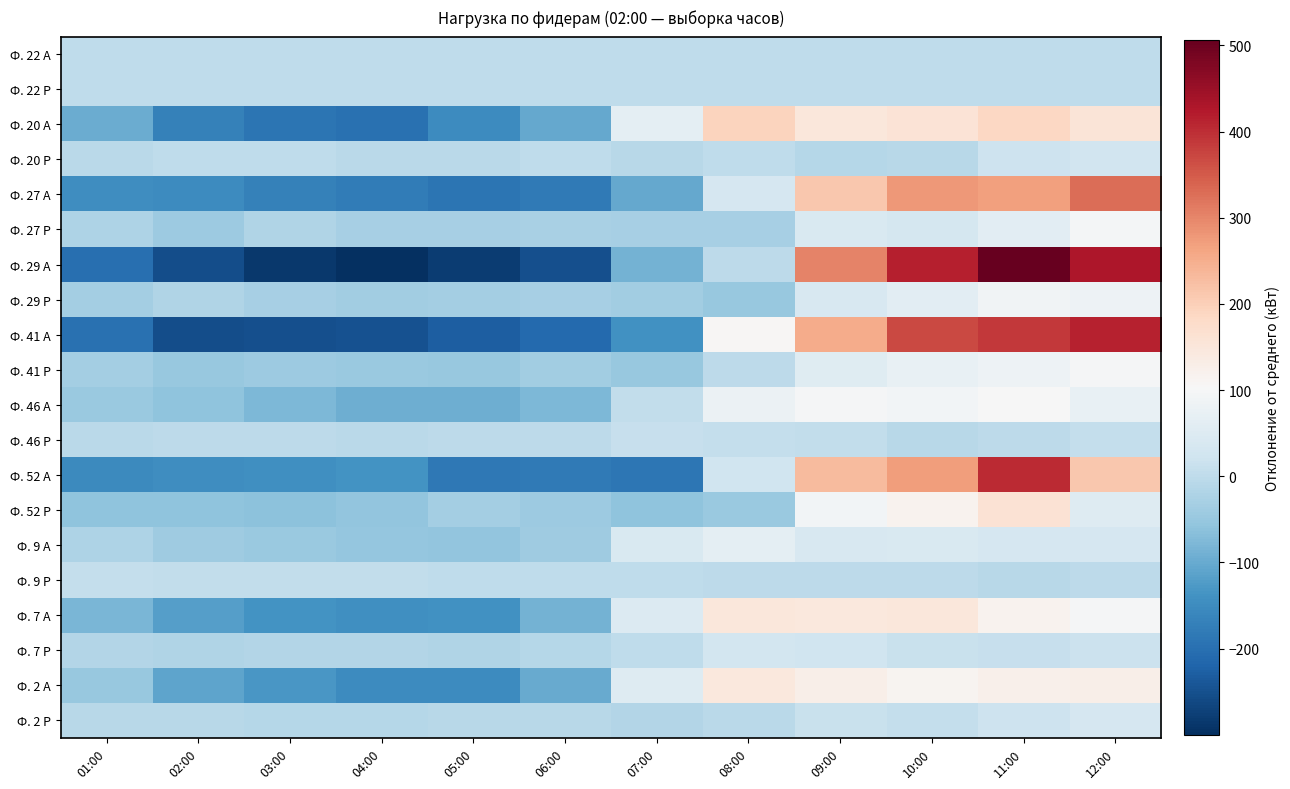

What is the difference between the highest and lowest values at 03:00?

288.7